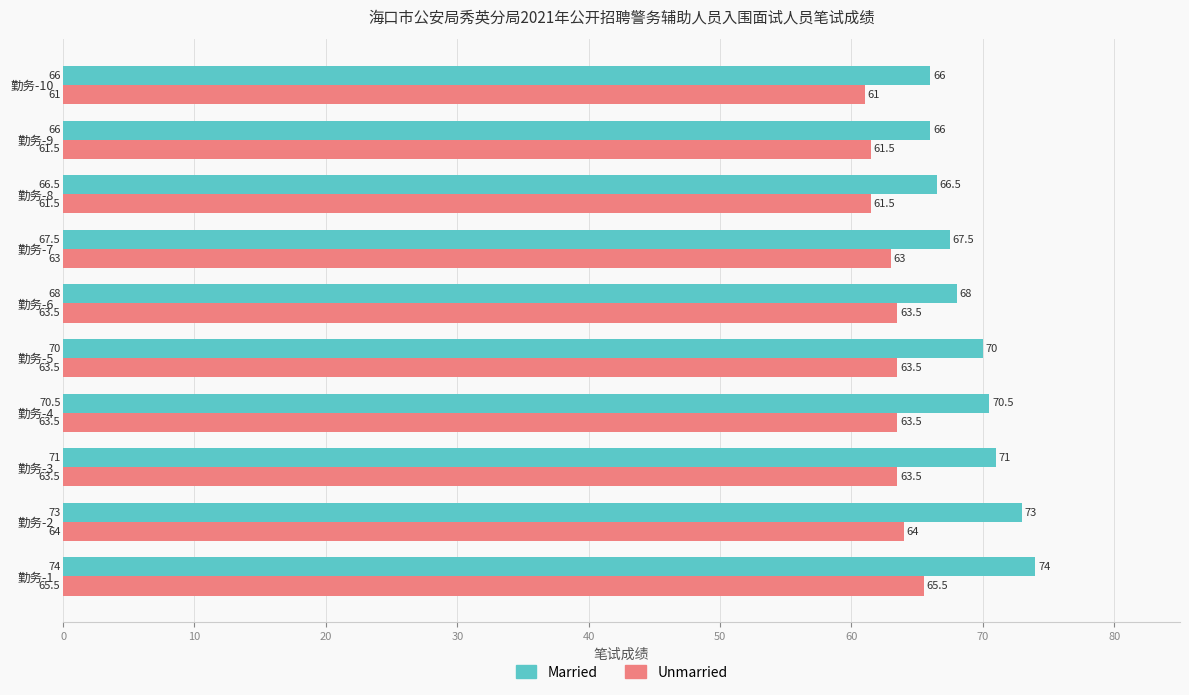

List the series in order of their peak value, highest first.

Married, Unmarried